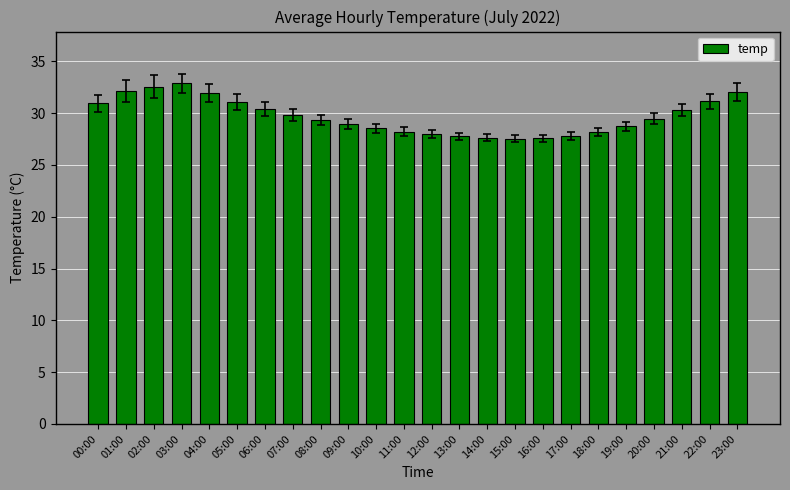

What is the label of the 2nd bar from the left?

01:00